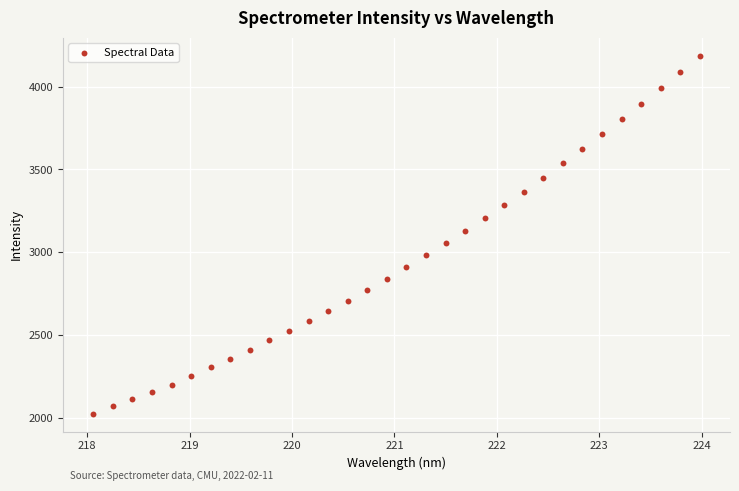

What is the range of Y values (max minus min)?

2161.1